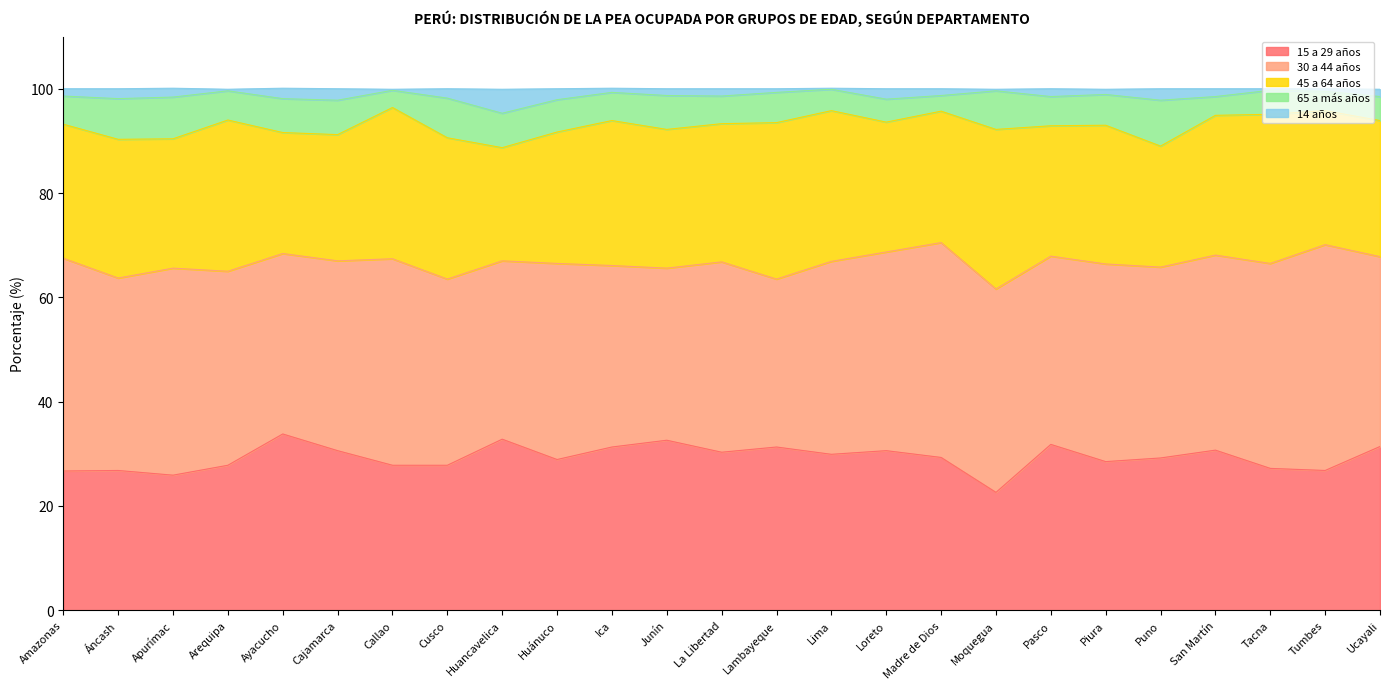

Which category has the lowest value in the 30 a 44 años series?

Lambayeque